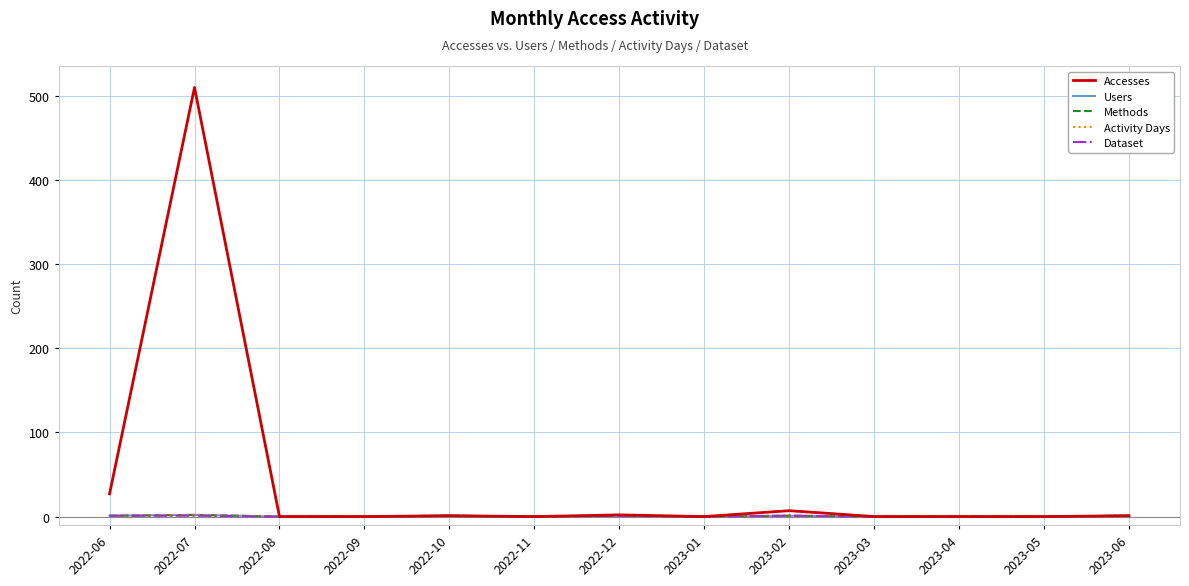

Which series has the largest total across all categories?

Accesses